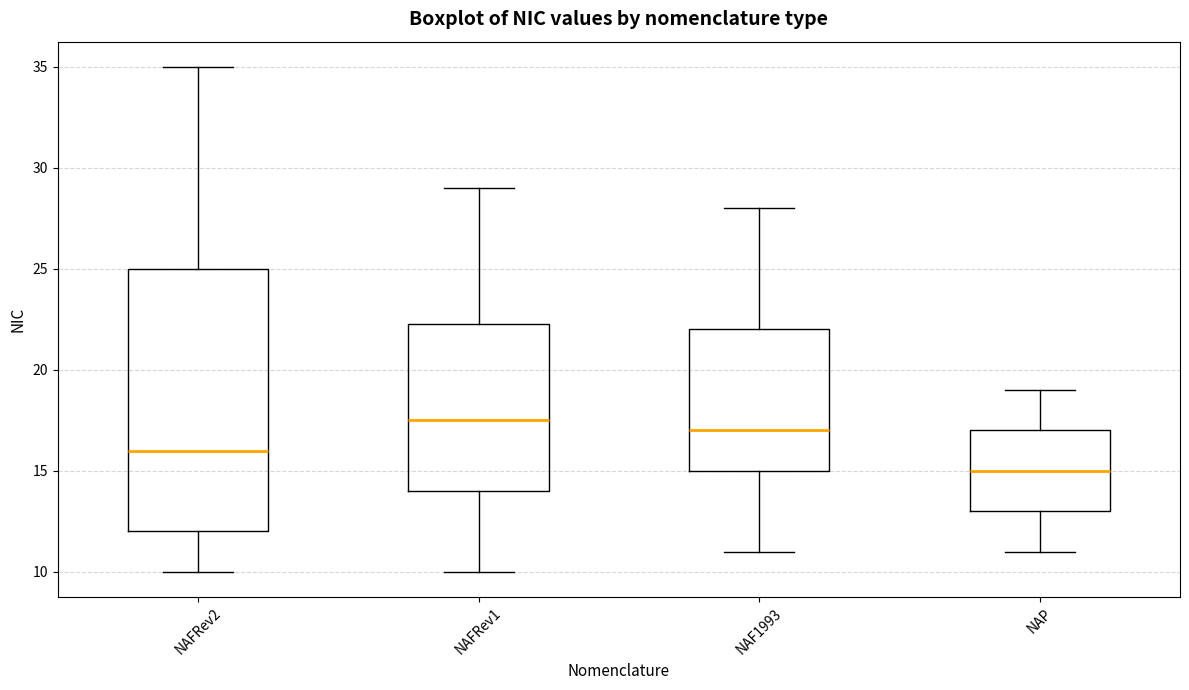

Reading left to right, transcribe this box plot: for each box, give where its median line is, the range the box spans, and where its two whiskers end, as read against the y-axis. The values are not printed on the chart, so give them approximately, as read against the axis.

NAFRev2: median 16.0, box 12.0 to 25.0, whiskers 10.0 to 35.0
NAFRev1: median 17.5, box 14.0 to 22.5, whiskers 10.0 to 29.0
NAF1993: median 17.0, box 15.0 to 22.0, whiskers 11.0 to 28.0
NAP: median 15.0, box 13.0 to 17.0, whiskers 11.0 to 19.0